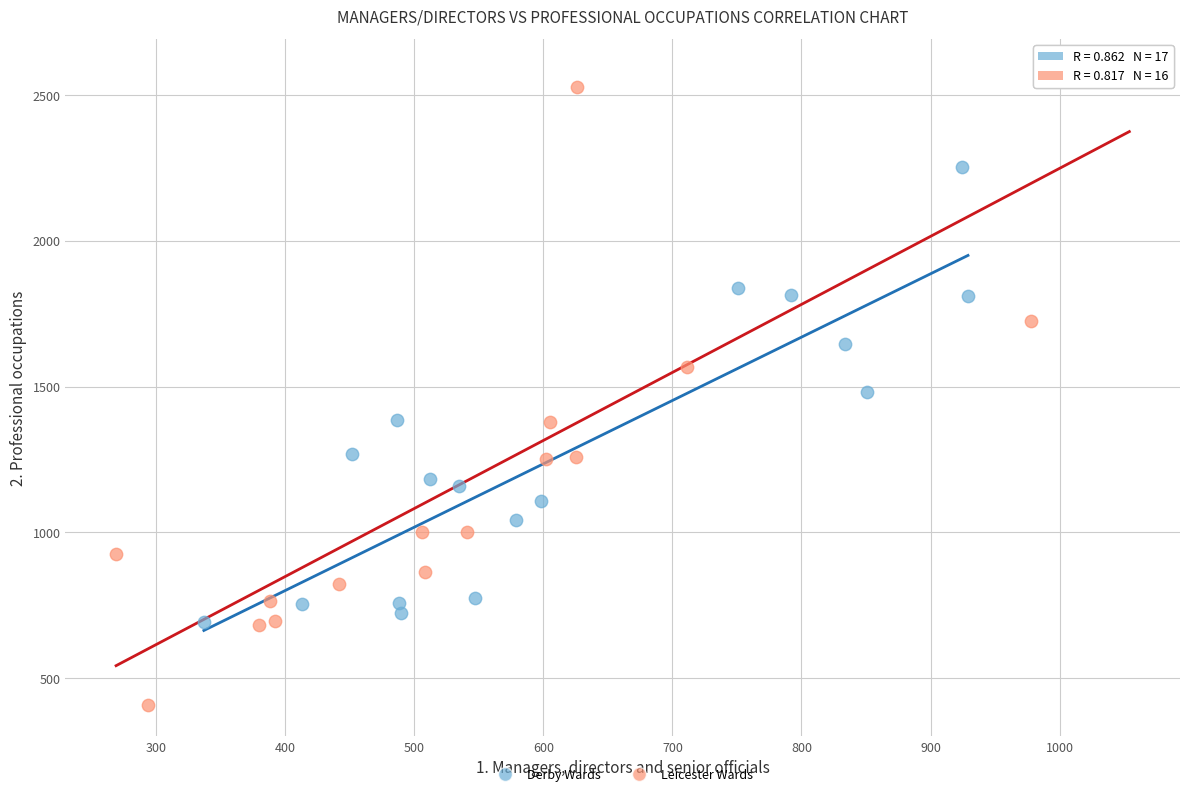

Which series has the largest Y range (max minus min)?

Leicester Wards